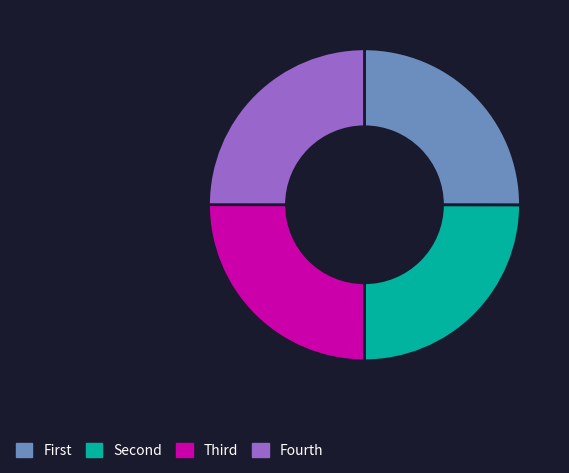

Does any single category account for the majority?

No